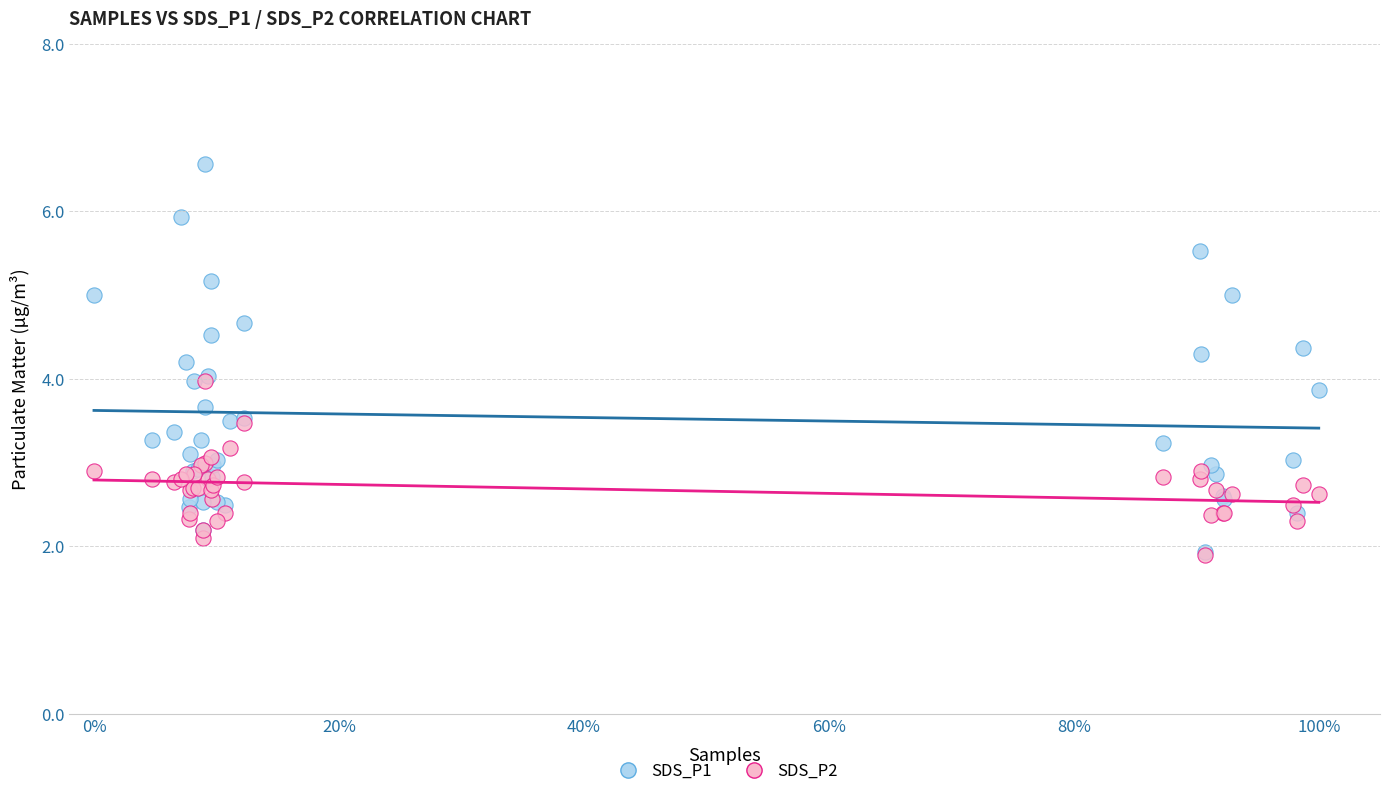

What are all the series names shown in the legend?

SDS_P1, SDS_P2